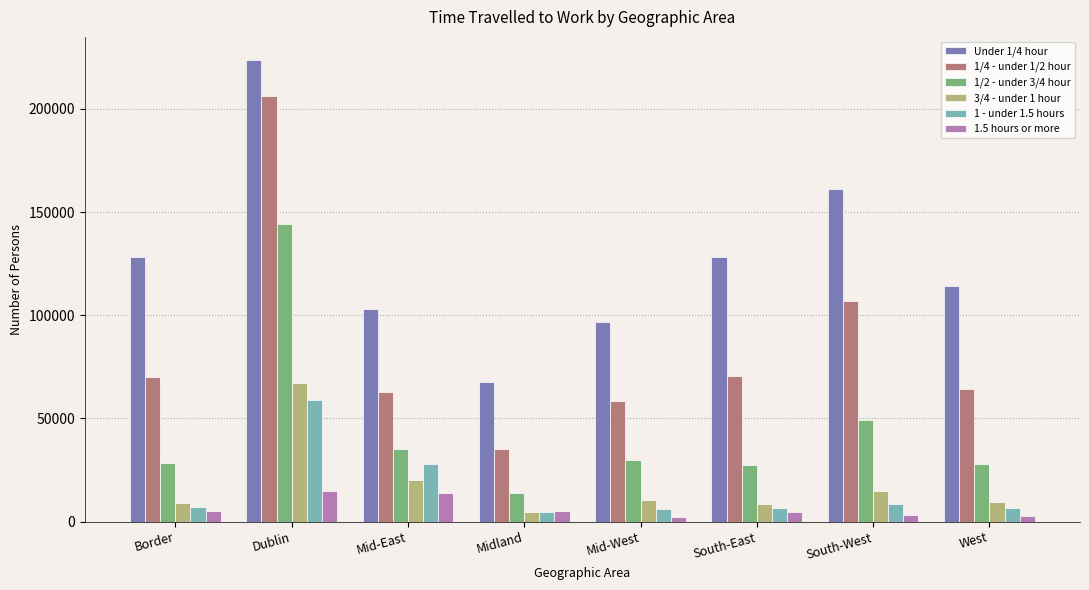

How many values in the 1/2 - under 3/4 hour series are below 30062?

4